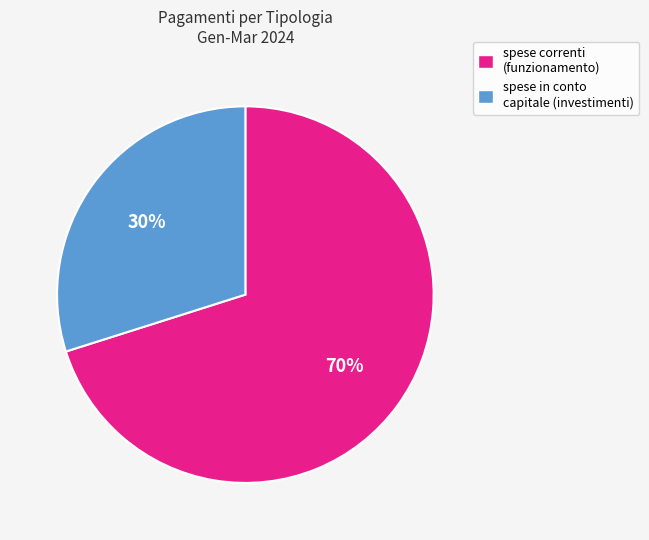

Do spese in conto capitale (investimenti) and spese correnti (funzionamento) together represent more than half of the pie?

Yes